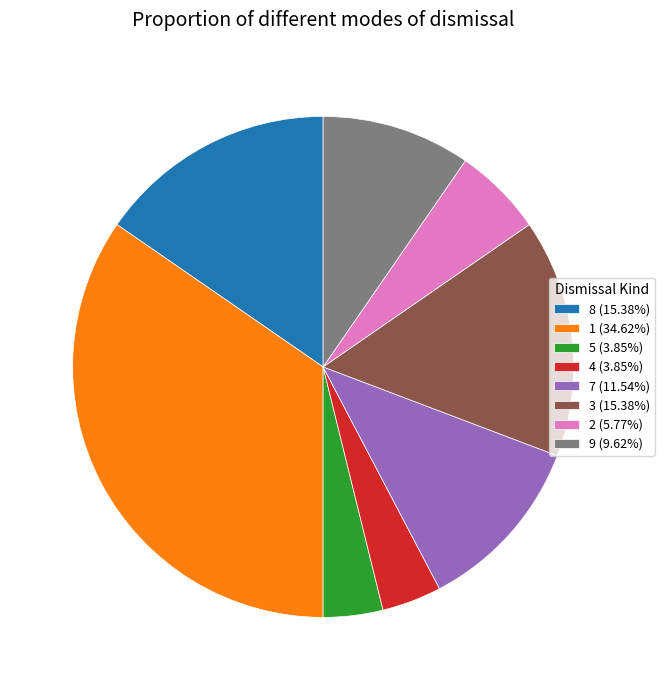

Does any single category account for the majority?

No